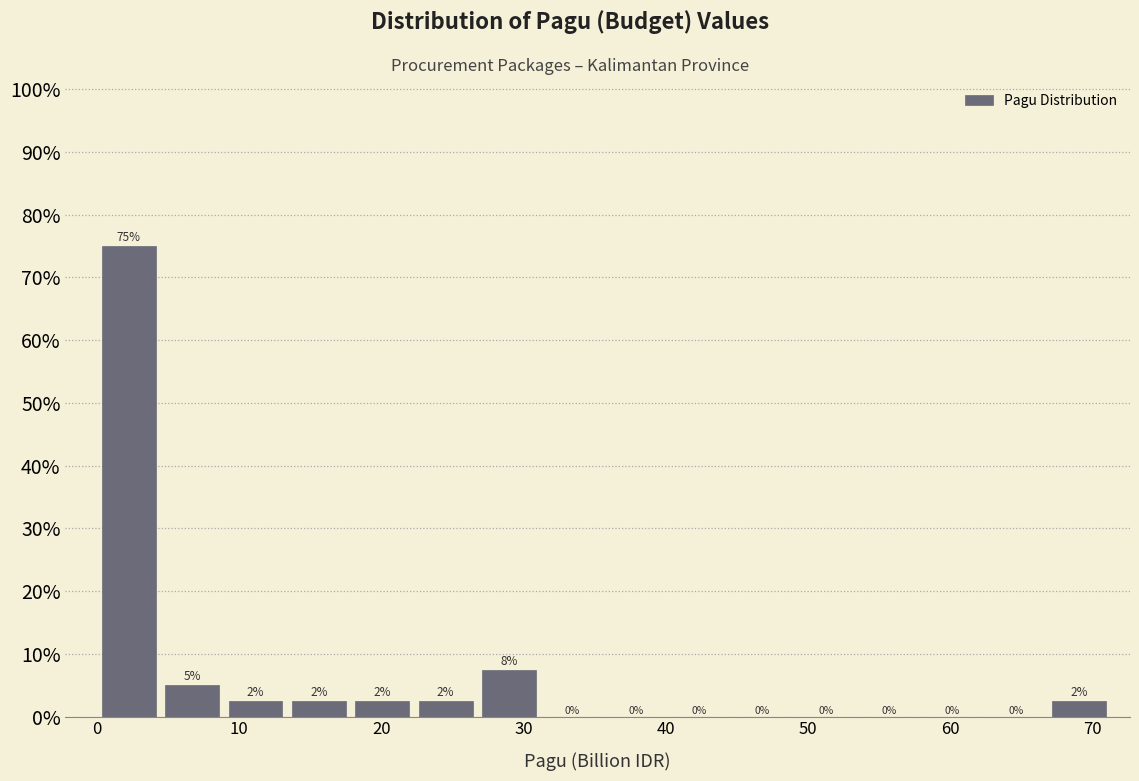

Over which range of the x-axis is the bar tallest?

0 to 4